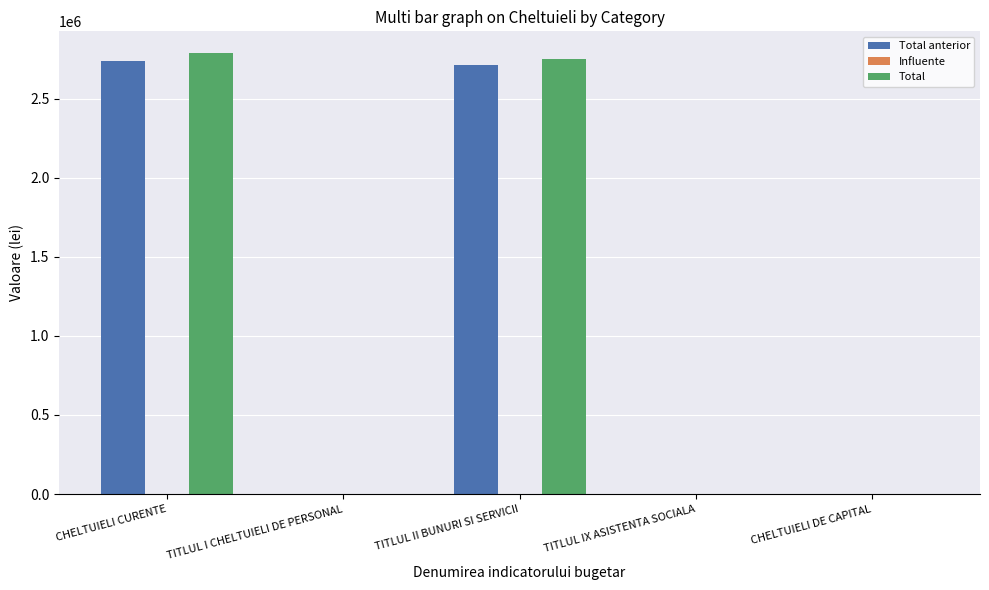

What is the sum of all Total anterior values?

5450283.6